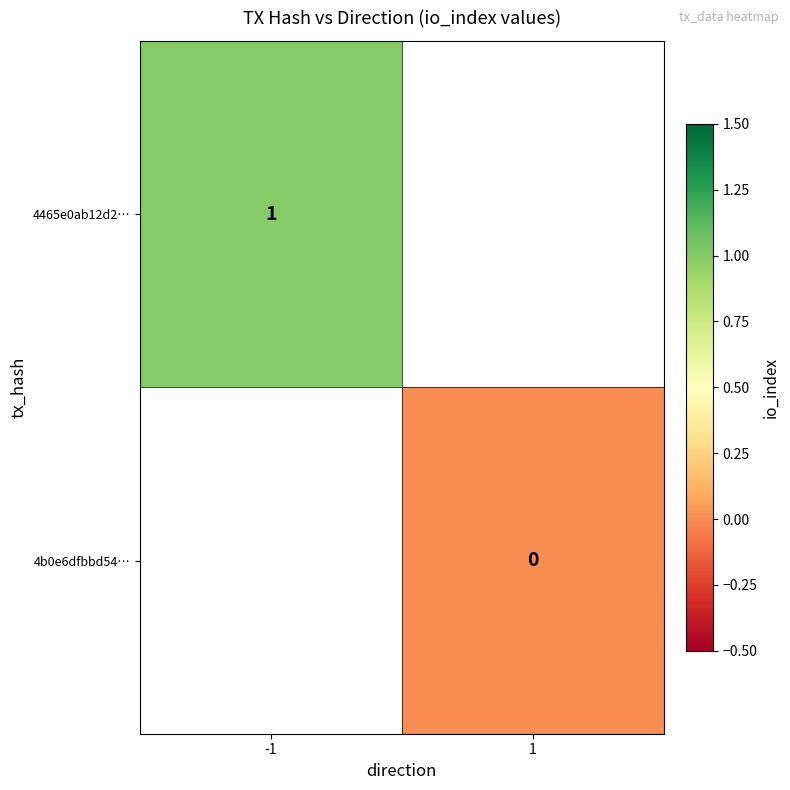

Is the value of 4465e0ab12d2… at -1 greater than the value of 4b0e6dfbbd54… at 1?

Yes